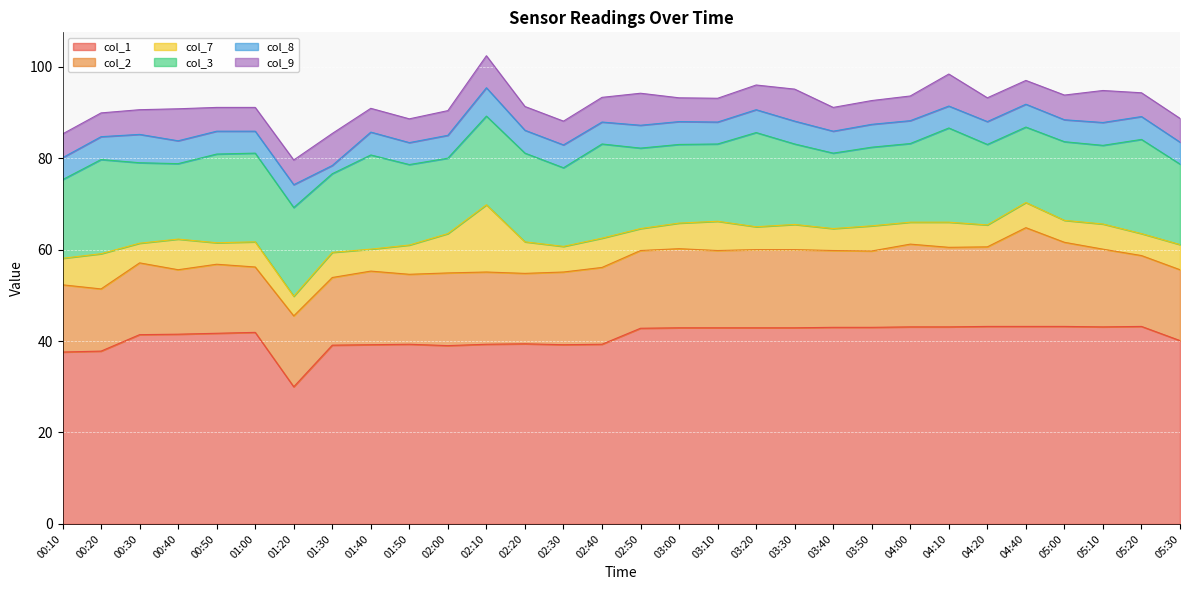

Which series has the largest range (max minus min)?

col_1